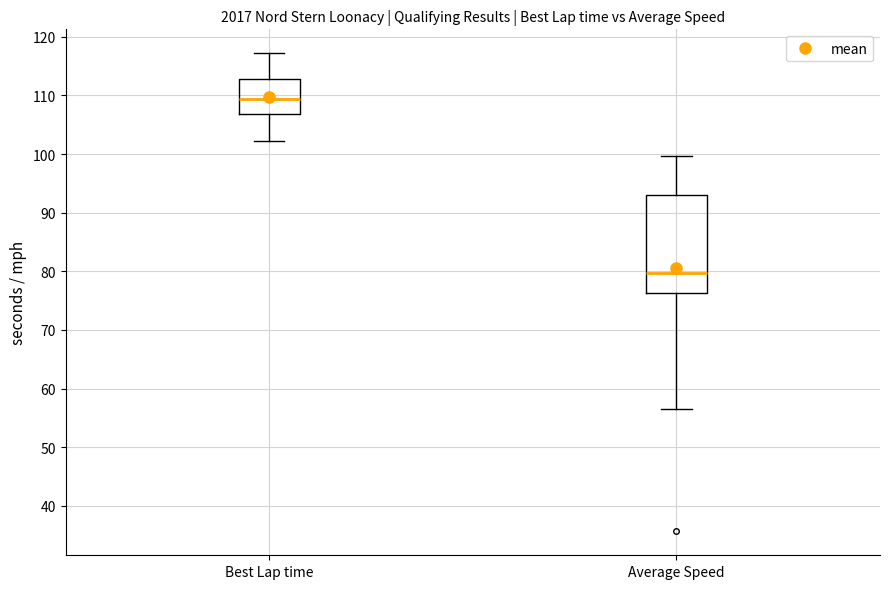

Reading left to right, transcribe this box plot: for each box, give where its median line is, the range the box spans, and where its two whiskers end, as read against the y-axis. The values are not printed on the chart, so give them approximately, as read against the axis.

Best Lap time: median 109, box 107 to 113, whiskers 102 to 117
Average Speed: median 80, box 76 to 93, whiskers 57 to 100